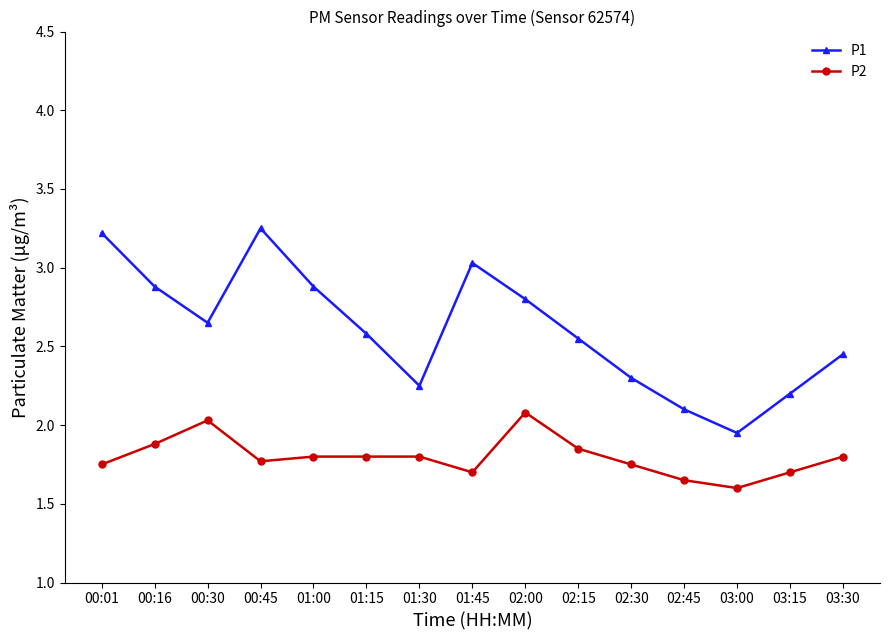

Where is the first local maximum for P2?

00:30